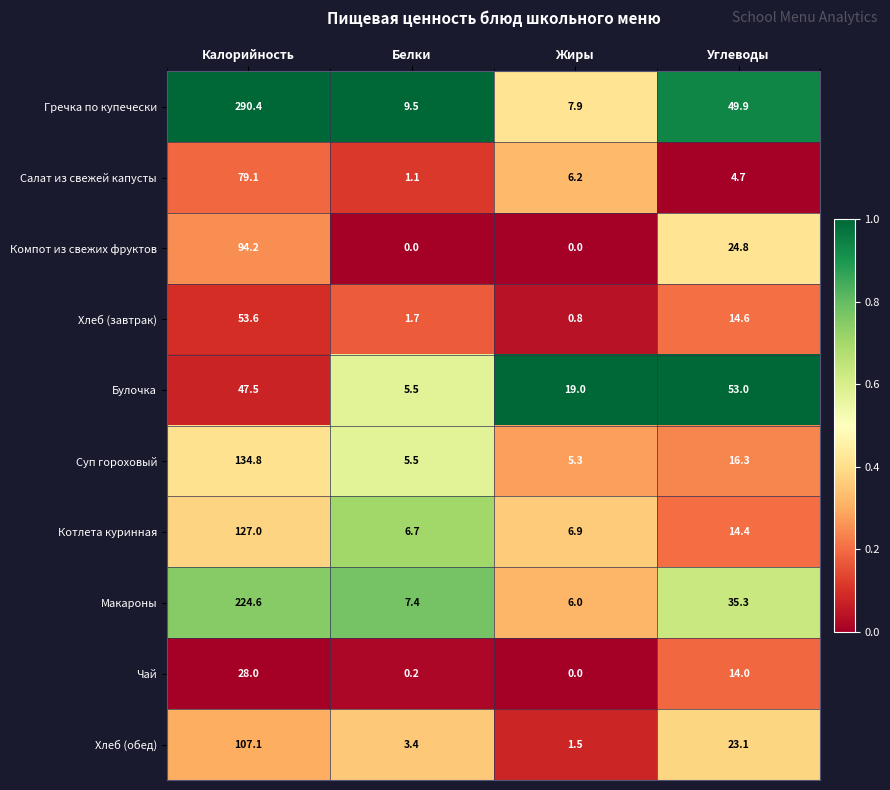

The value of Гречка по купечески at Жиры is 13.1. True or false?

False